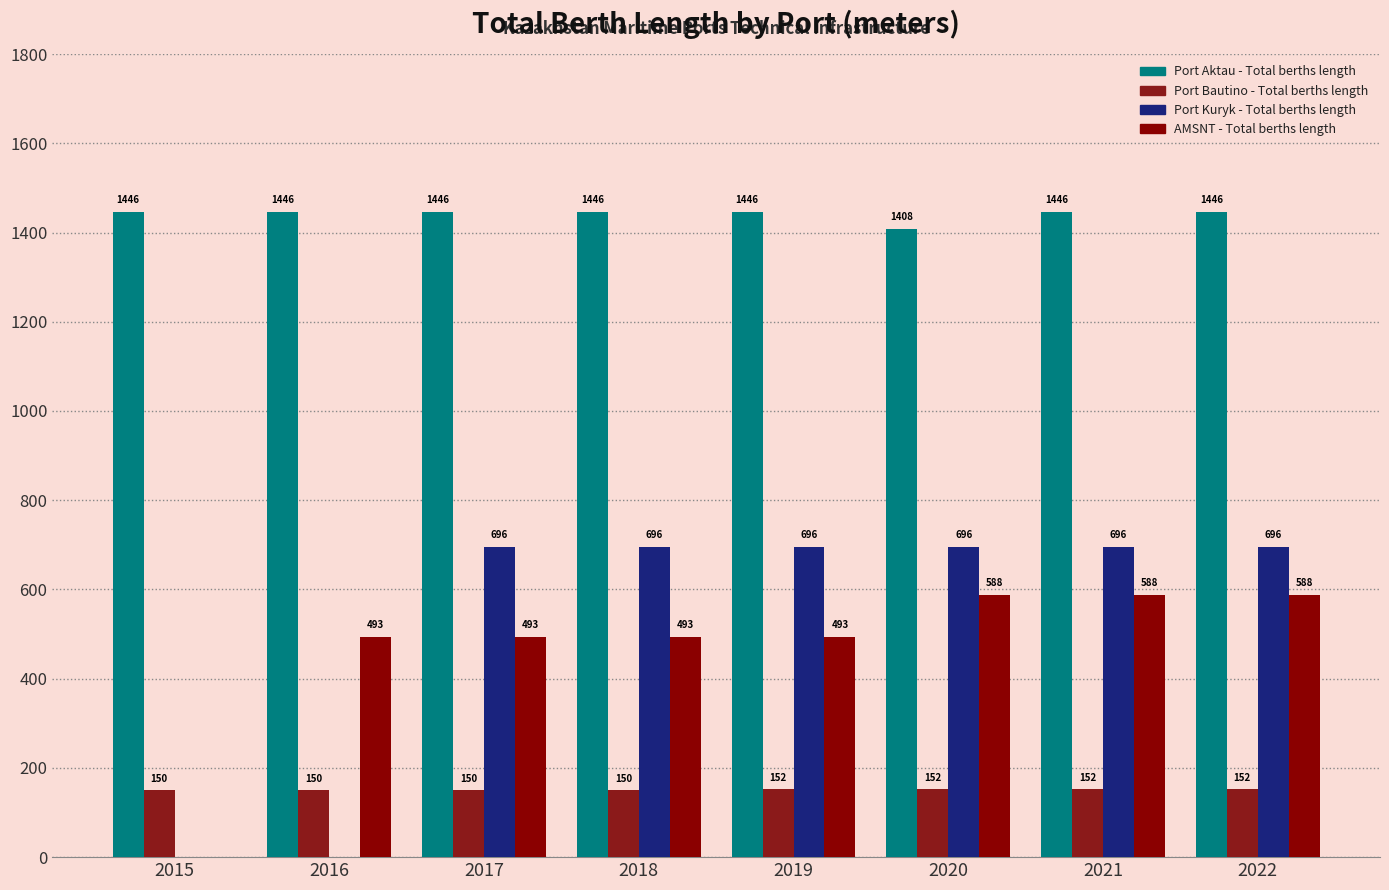

How many groups of bars are there?

8